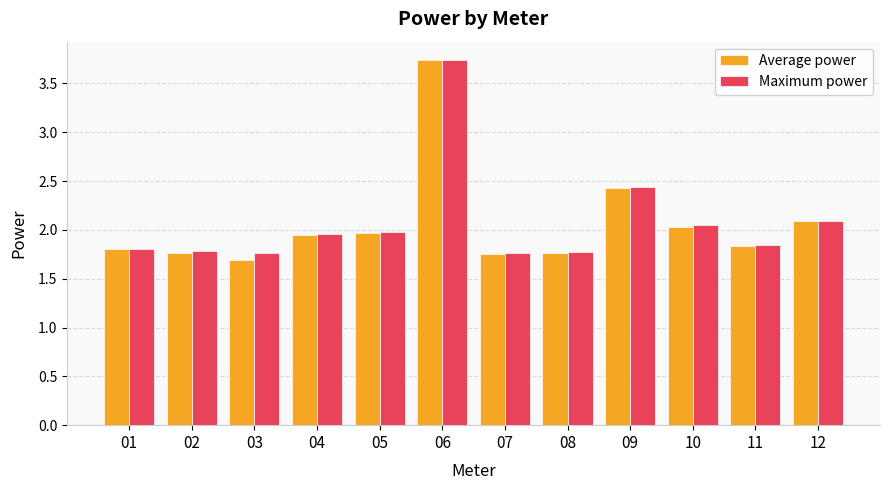

Which category has the highest value in the Average power series?

06